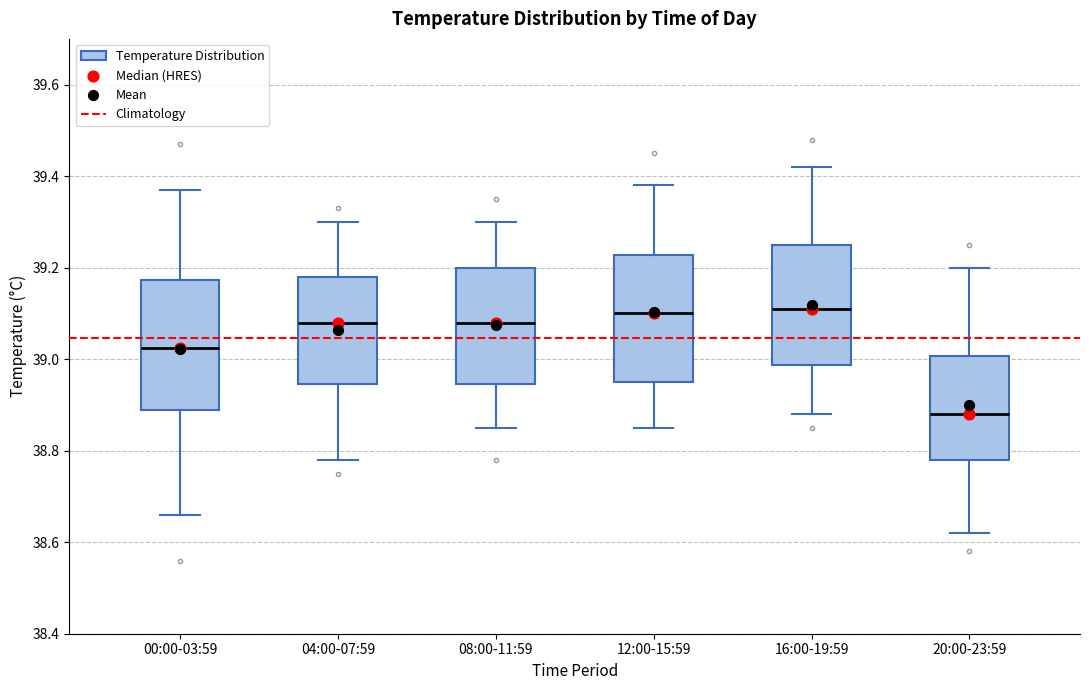

Which box's median line is the lowest?

20:00-23:59